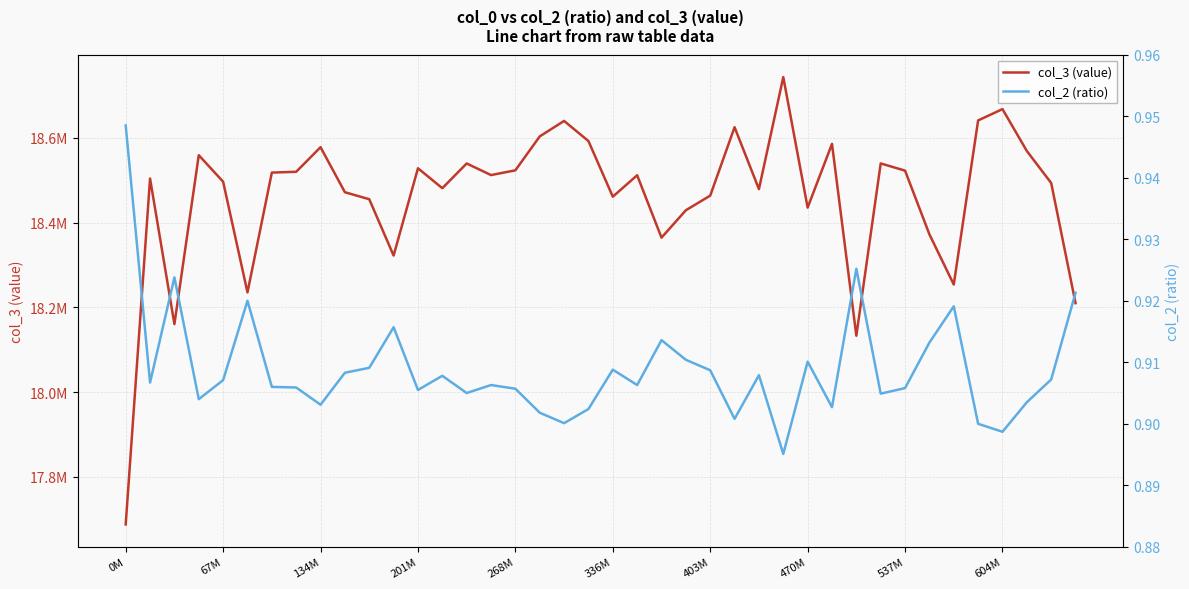

What position from the right is 15?

25